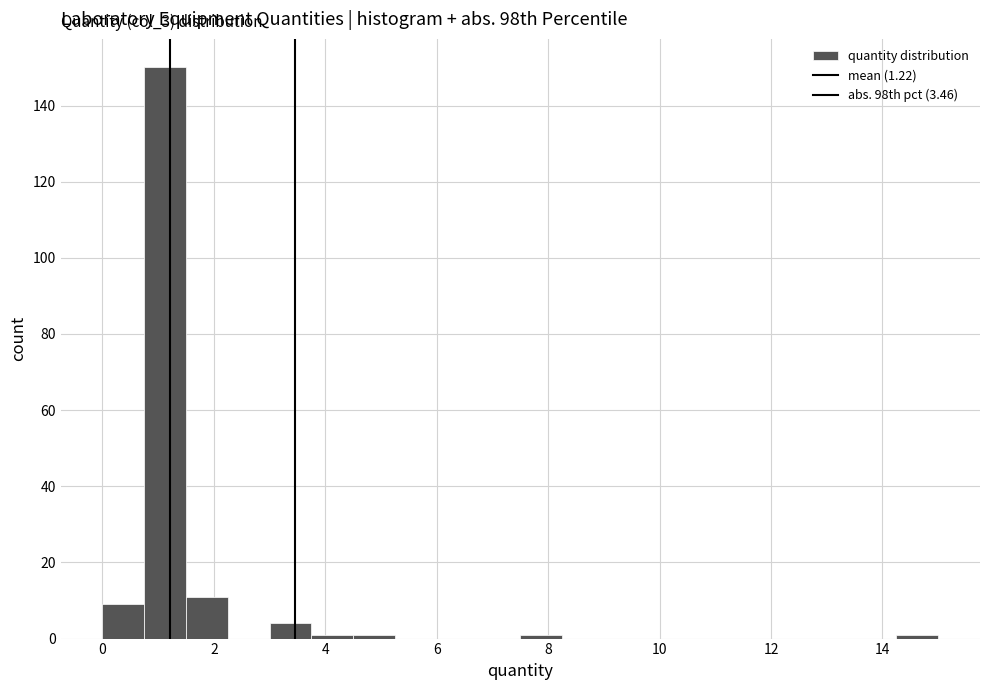

Read against the x-axis, roughly where is the centre of the tallest bar?

1.2